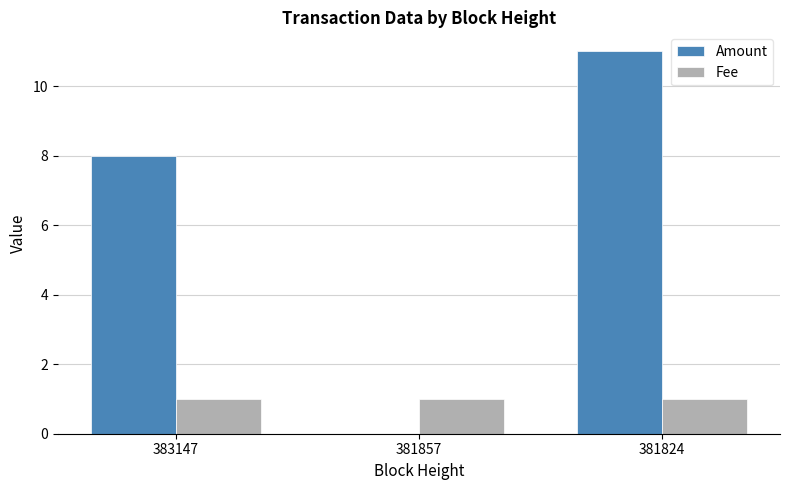

What value does the Fee series have at 383147?

1